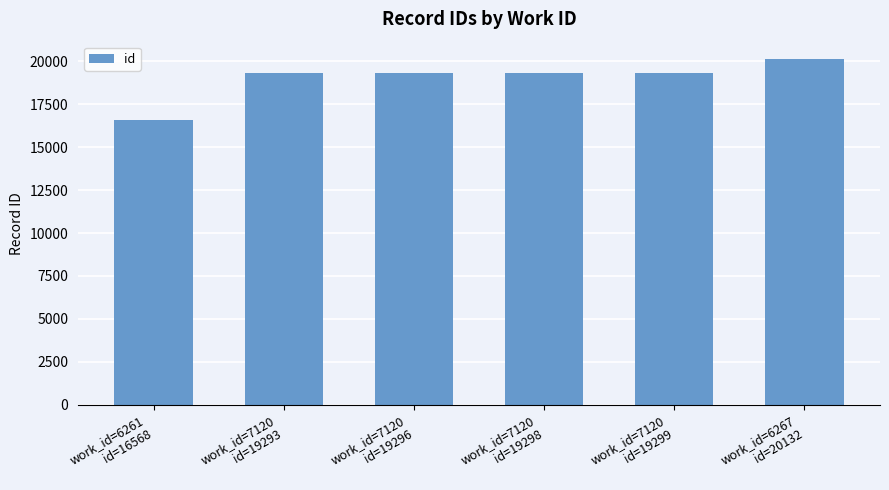

What is the value of the 3rd bar from the left?

19296